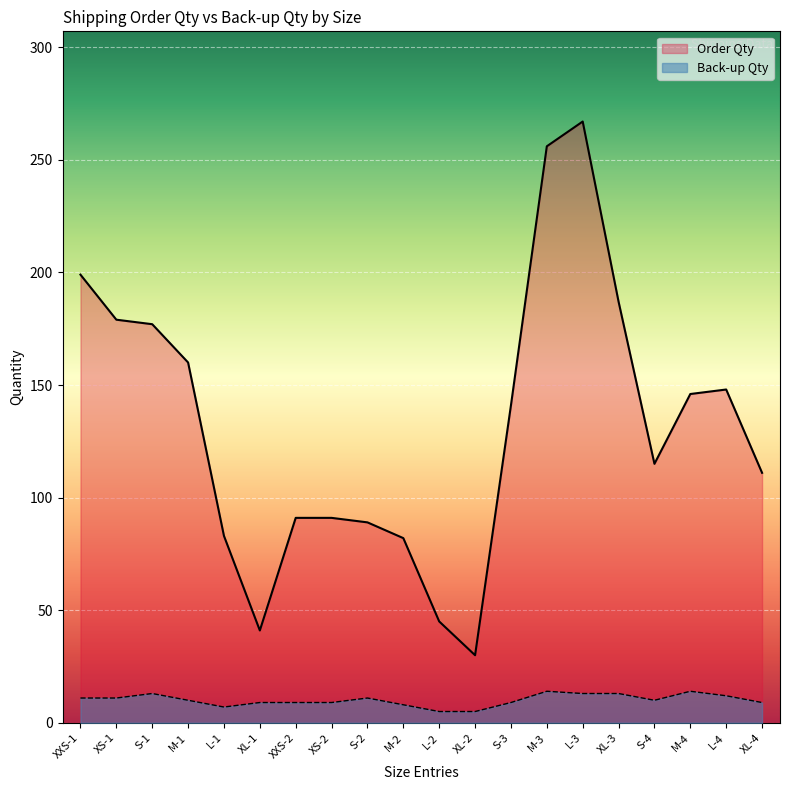

What is the value of the Order Qty point at the 11th from the left?

45